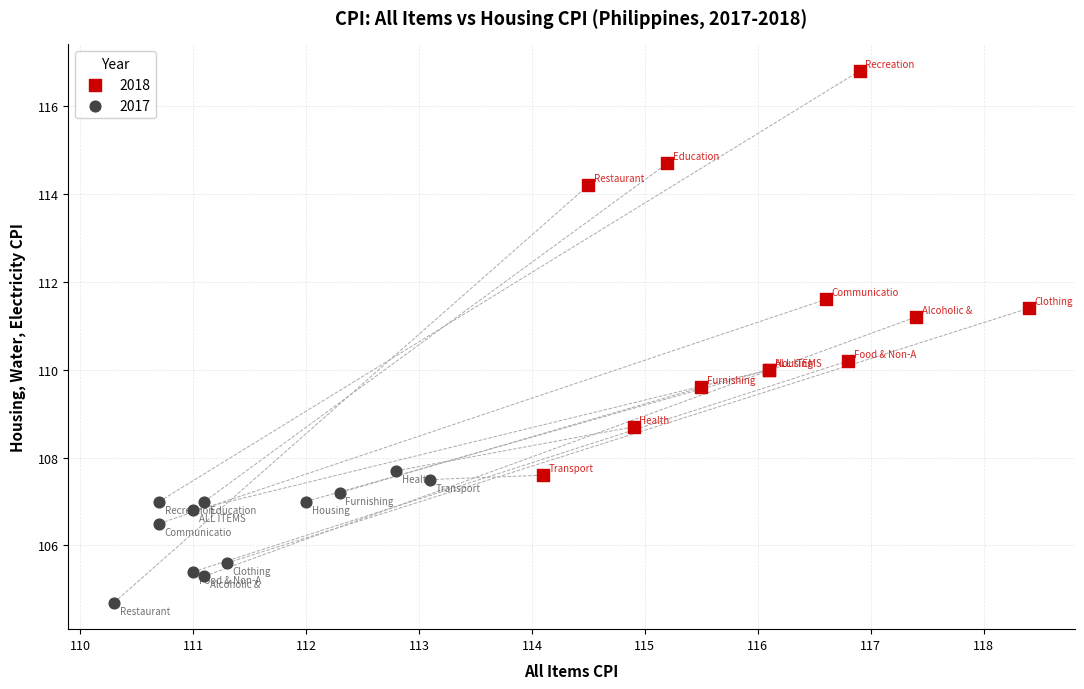

Which series contains the highest Y value?

2018